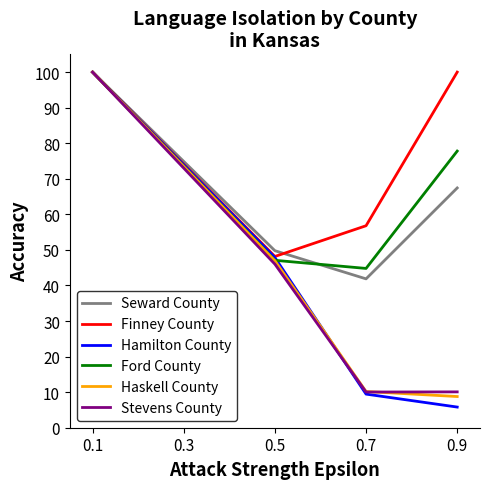

List the labels in order of Ford County value, smallest first.

0.7, 0.5, 0.3, 0.9, 0.1